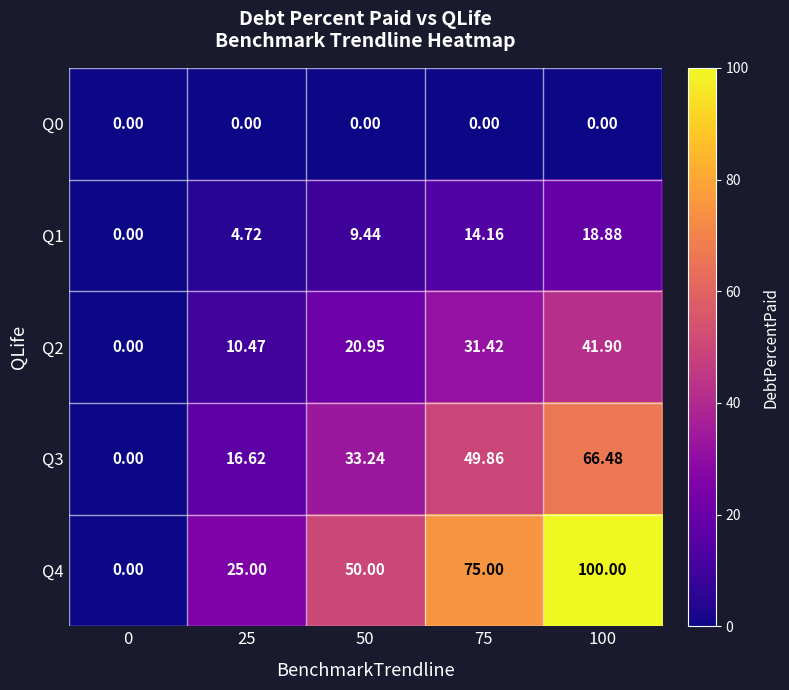

Is the value of Q2 at 75 greater than the value of Q1 at 75?

Yes